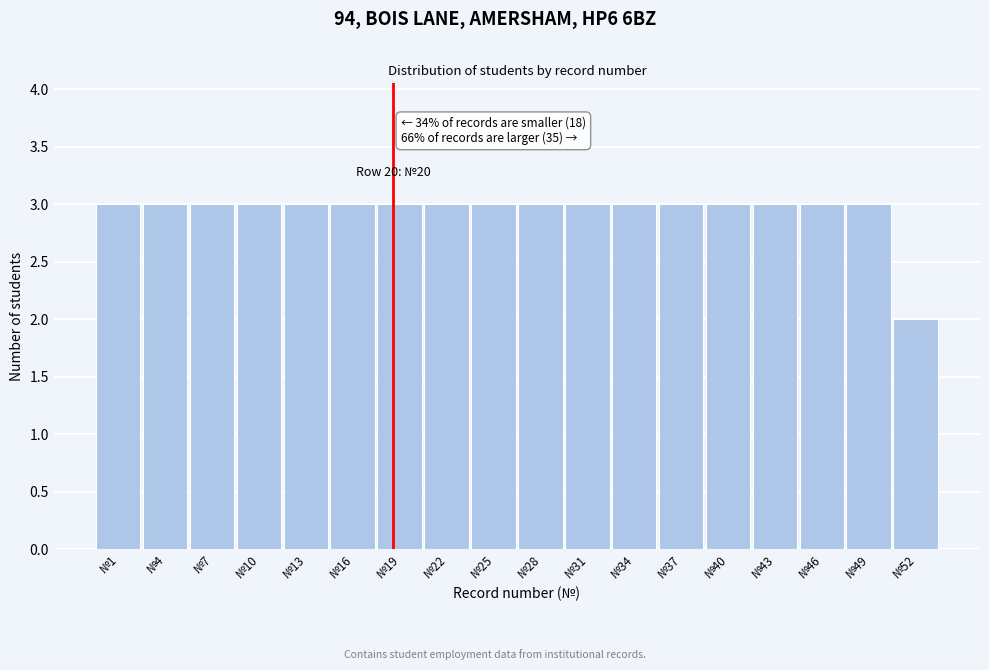

Reading left to right, list all the values displayed in this chart.

№1=3	№4=3	№7=3	№10=3	№13=3	№16=3	№19=3	№22=3	№25=3	№28=3	№31=3	№34=3	№37=3	№40=3	№43=3	№46=3	№49=3	№52=2